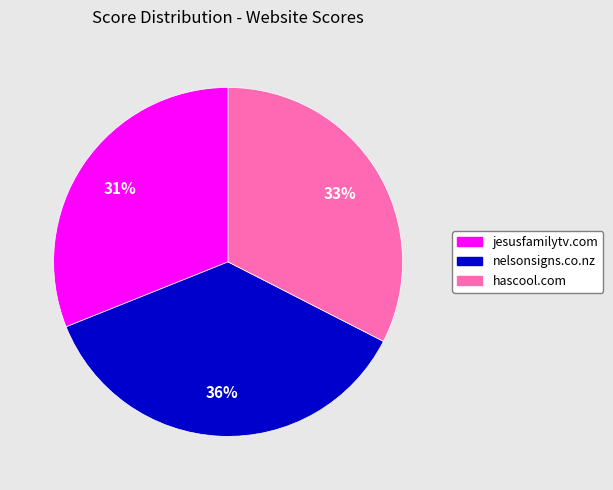

How many slices are in this pie chart?

3